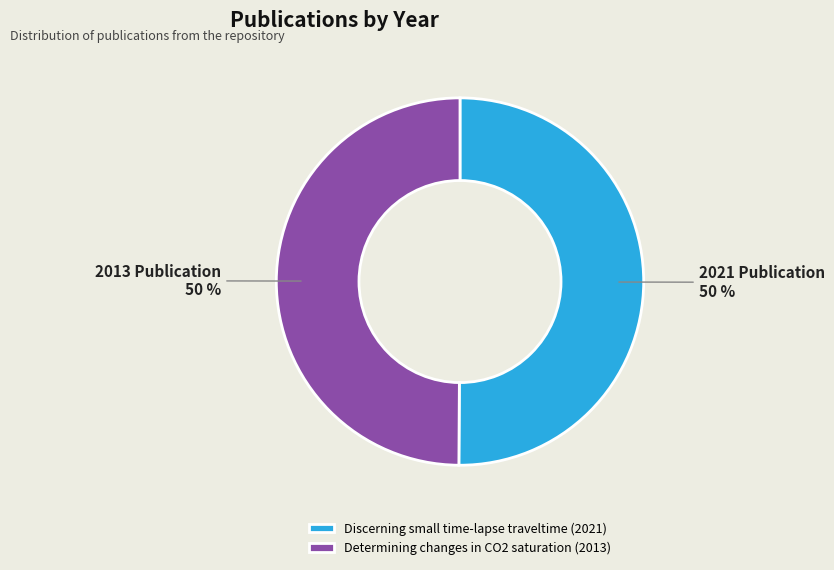

Approximately how many times larger is the value at Determining changes in CO2 saturation (2013) compared to Discerning small time-lapse traveltime (2021)?

1.0